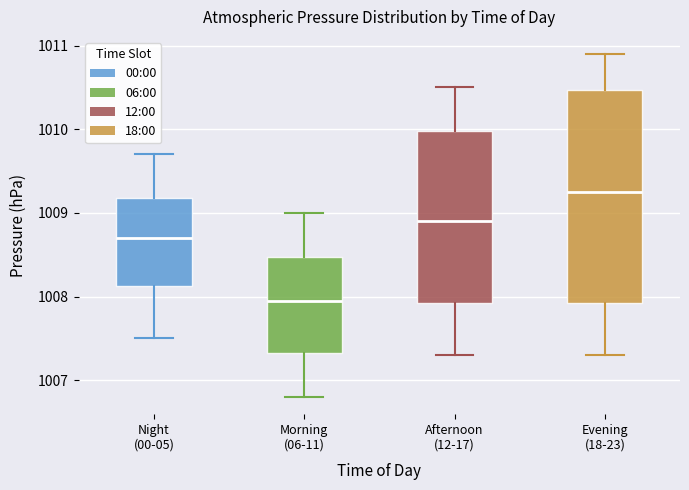

Where does the median line of the box for Night (00-05) sit on the y-axis? The values are not printed on the chart, so give them approximately, as read against the axis.

1008.7